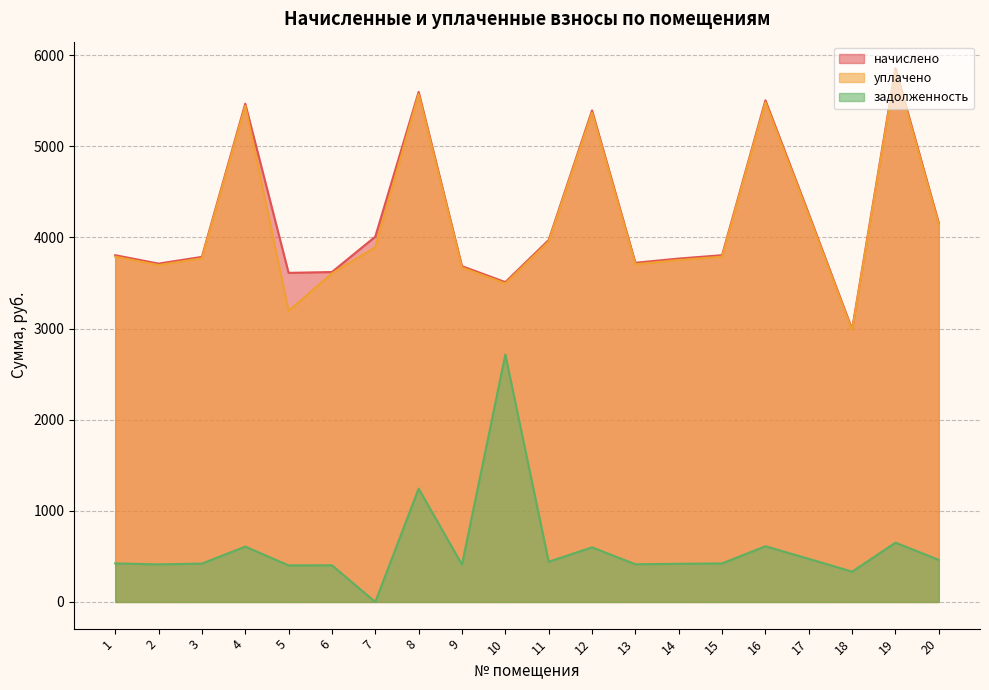

How many lines are shown in the chart?

3